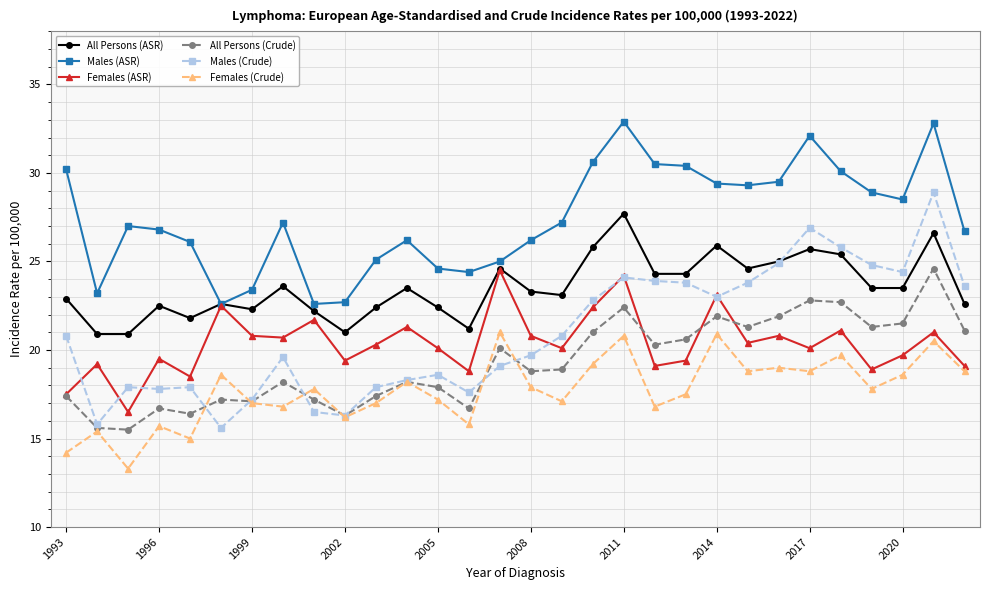

What is the sum of all Males (Crude) values?

628.1